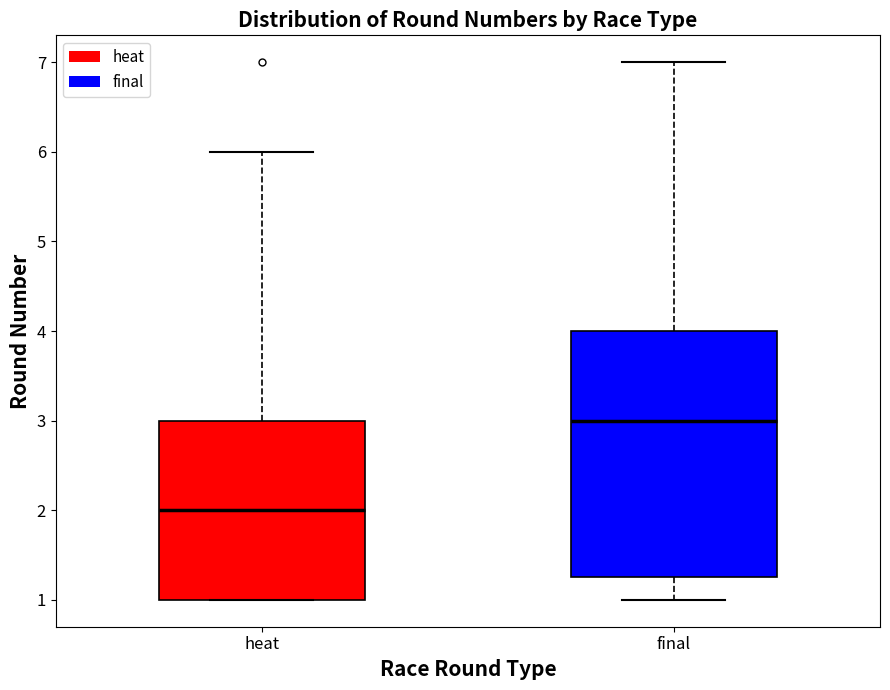

Where does the upper whisker of the box for heat end on the y-axis? The values are not printed on the chart, so give them approximately, as read against the axis.

6.0